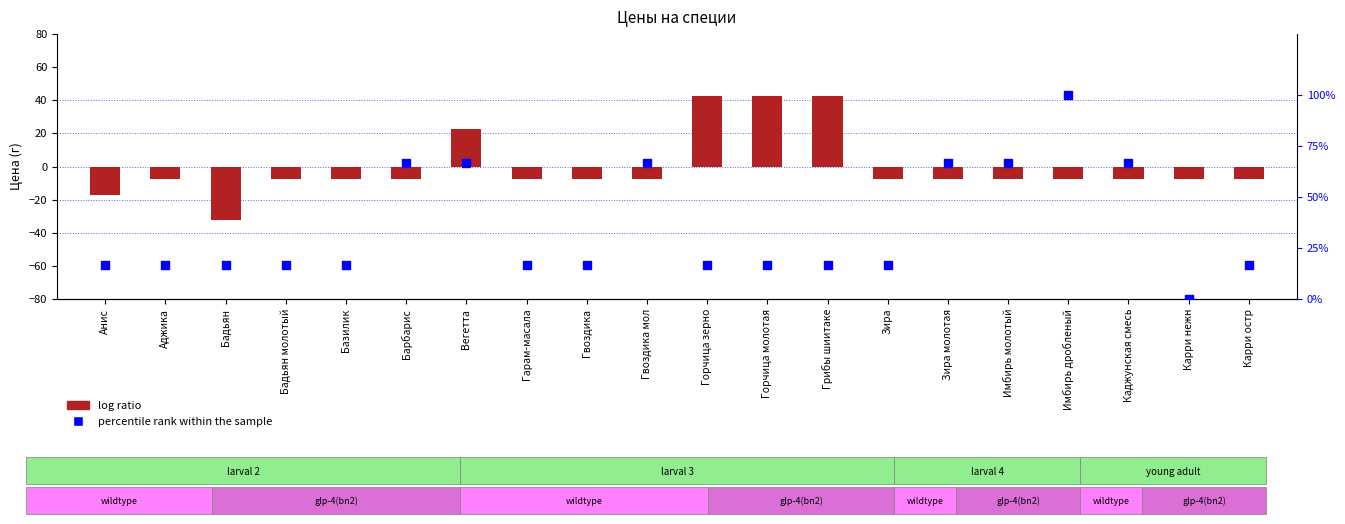

Is the value of log ratio at Аджика greater than the value of percentile rank within the sample at Анис?

No